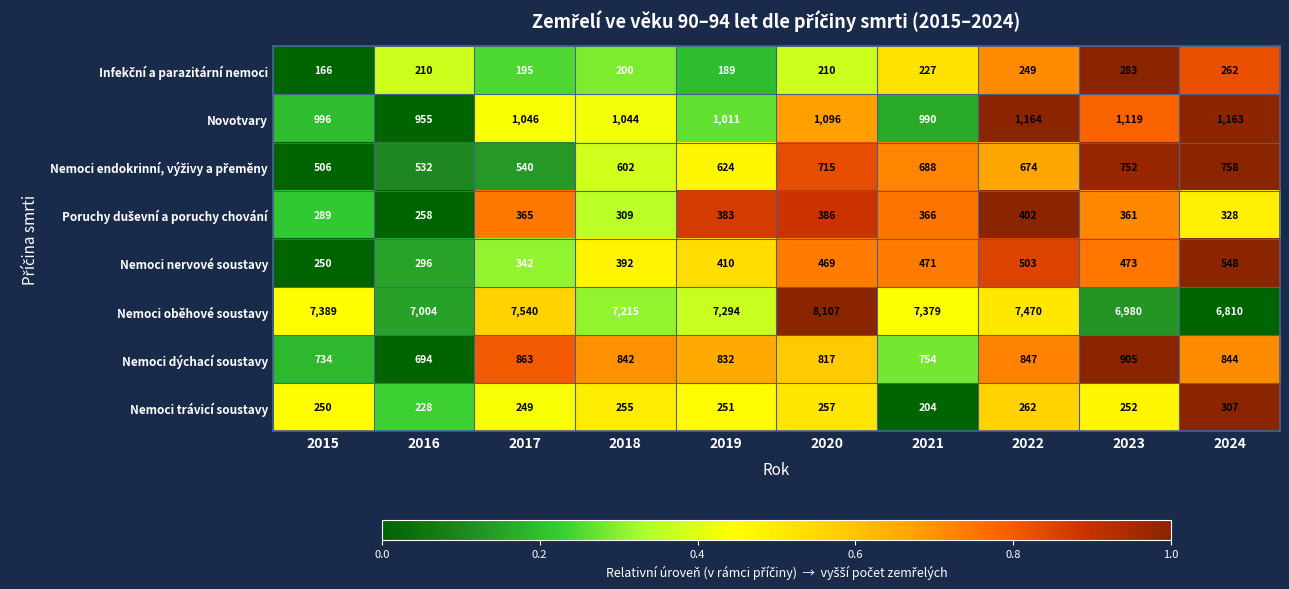

What is the sum of all Nemoci oběhové soustavy values?

73188